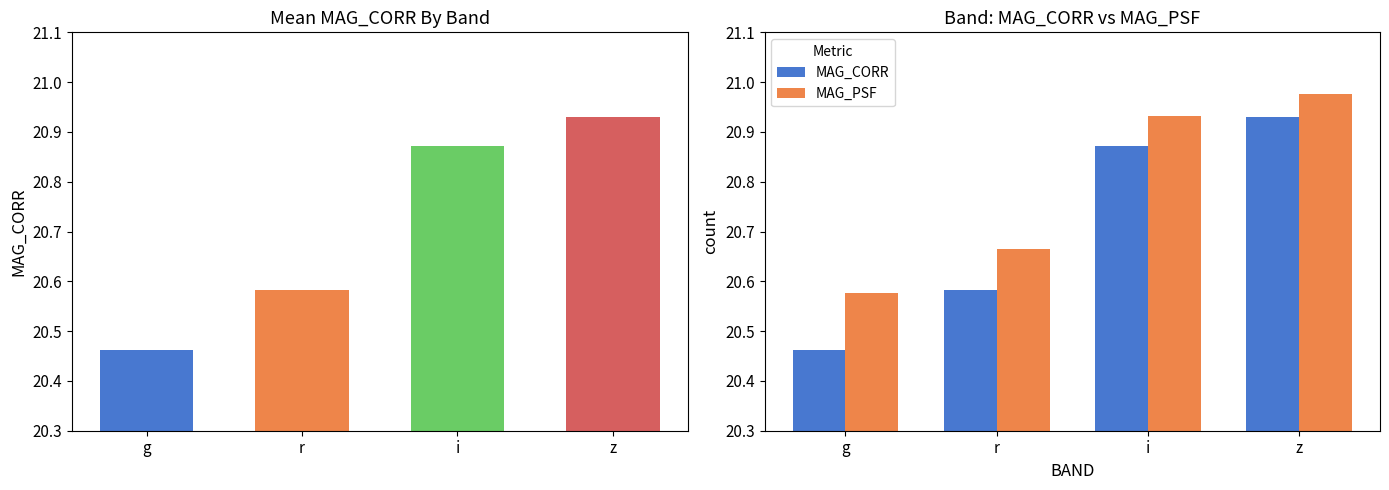

What is the minimum value for MAG_CORR?

20.5